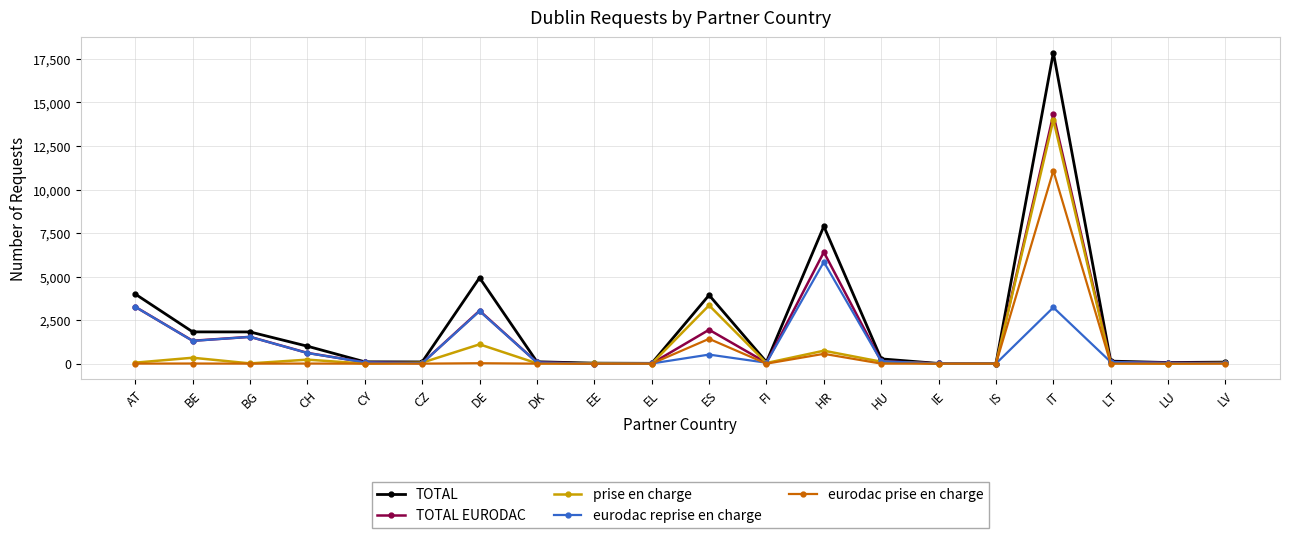

At which category is the sum across all series the highest?

IT